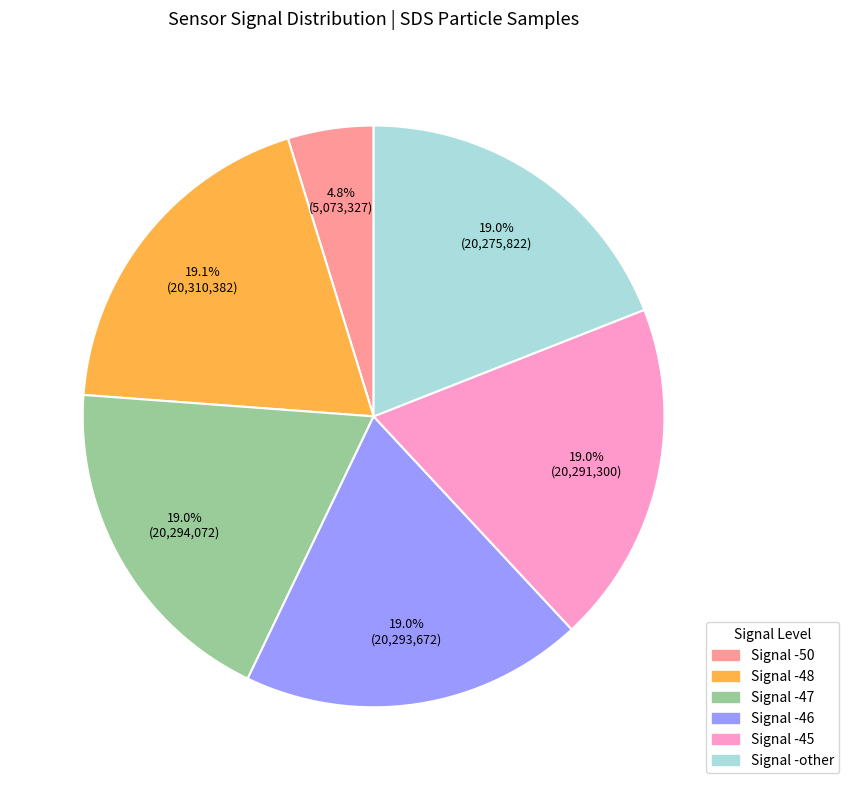

How many slices are in this pie chart?

6